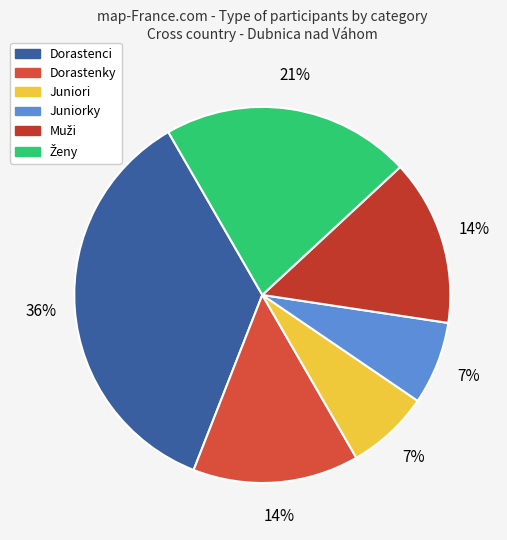

What is the smallest slice in the pie chart?

Juniori